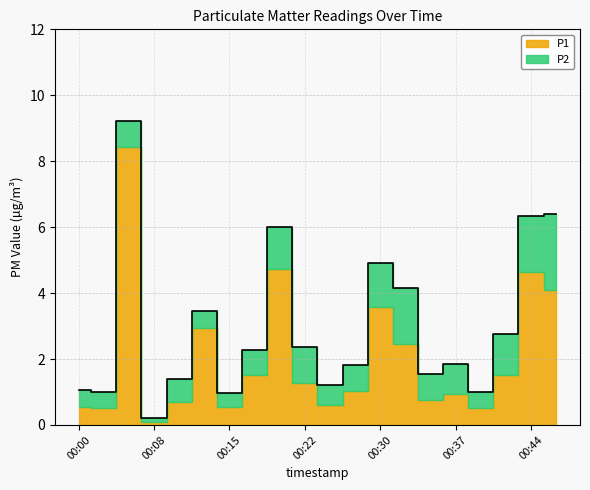

Where is the first local maximum?

00:05